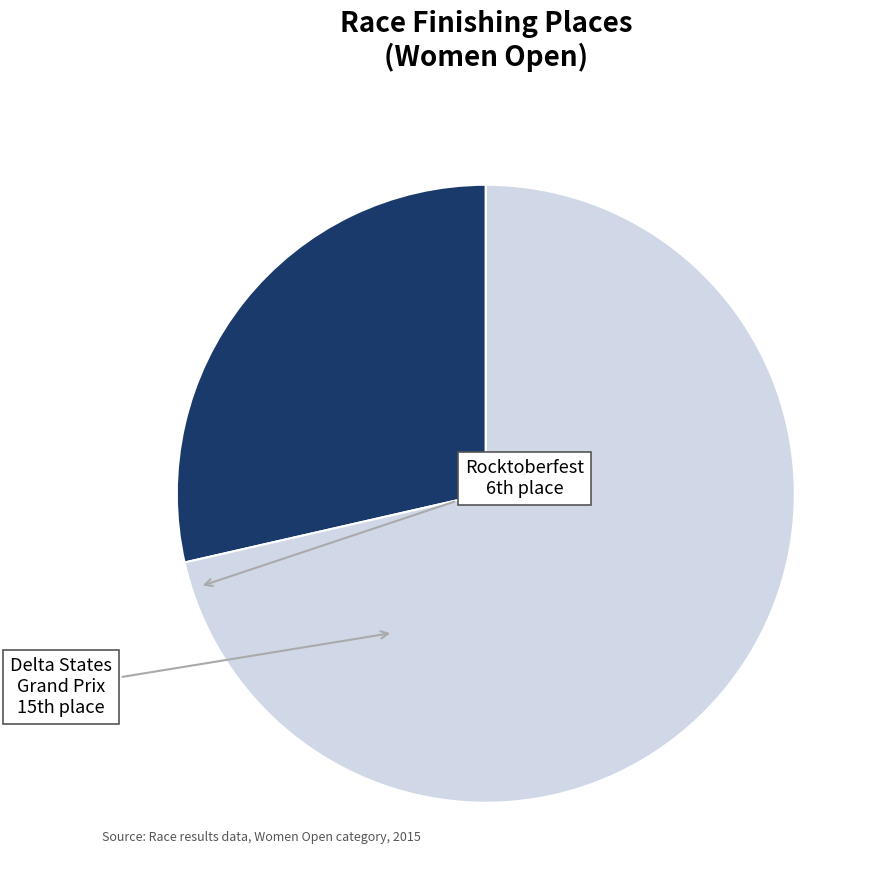

Is there any slice that represents more than half of the pie?

Yes